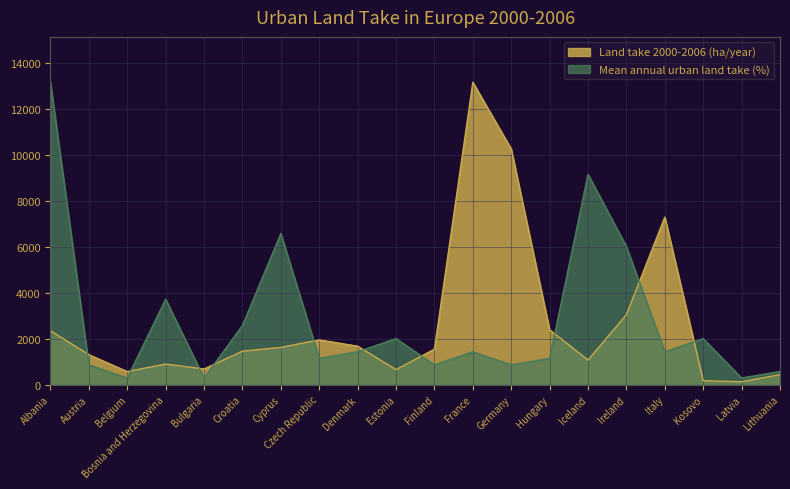

True or false: Land take 2000-2006 (ha/year) has a value of 1169.2 at Bulgaria.

False